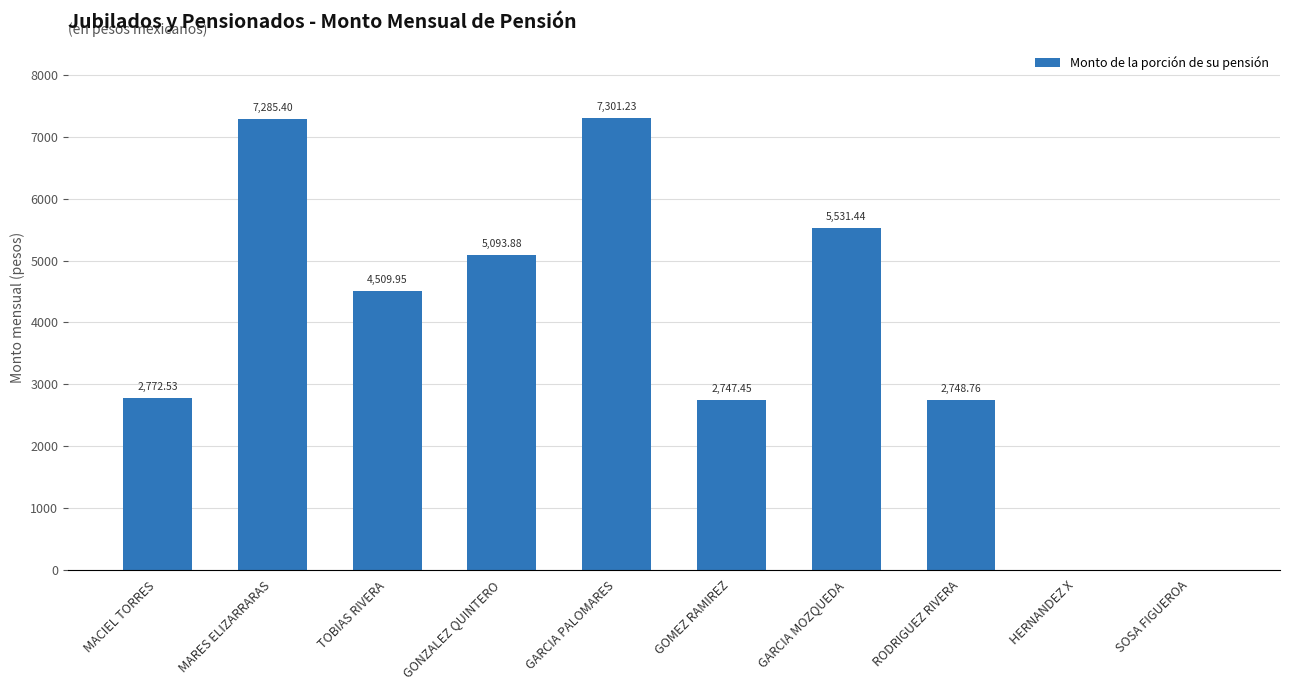

Are the bars horizontal?

No